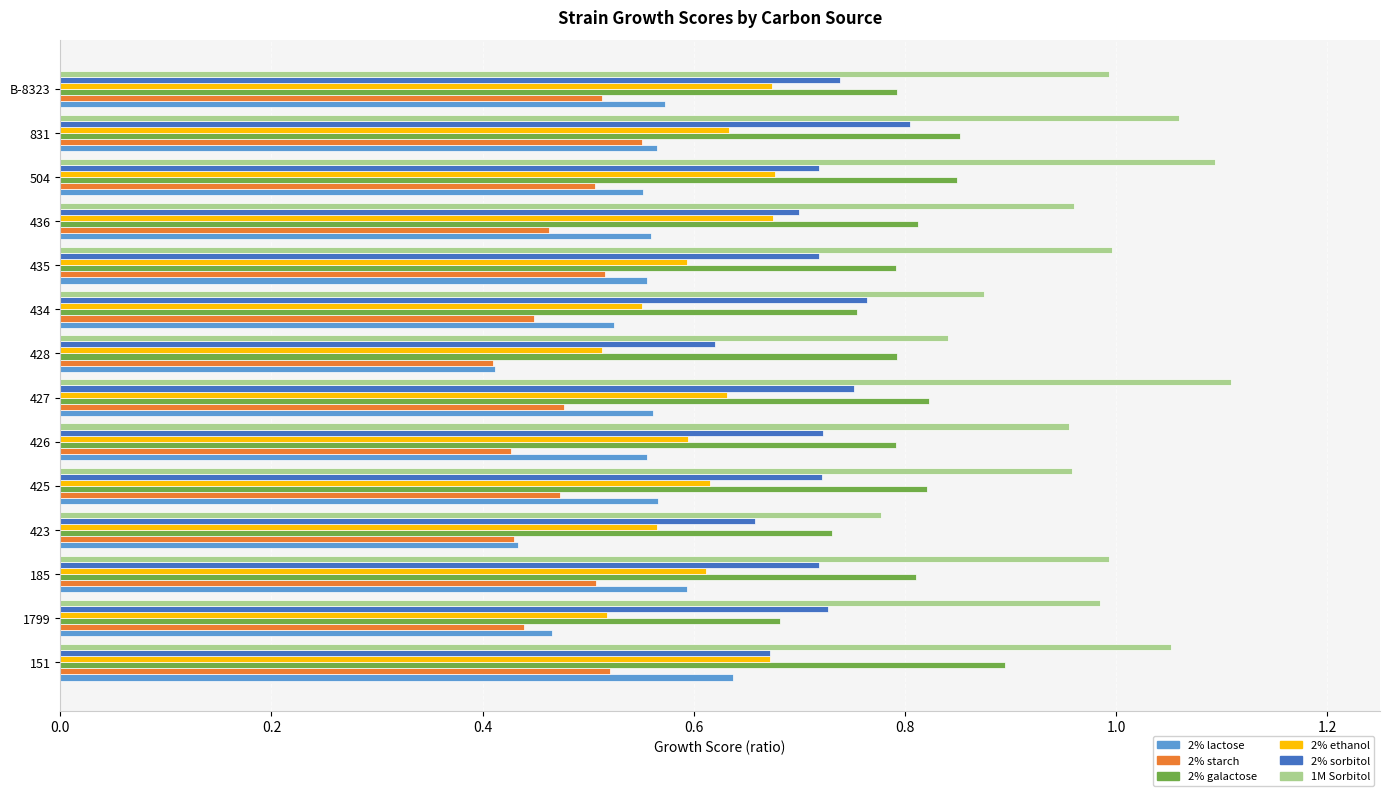

Is the value of 2% galactose at 1799 greater than the value of 2% starch at 436?

Yes